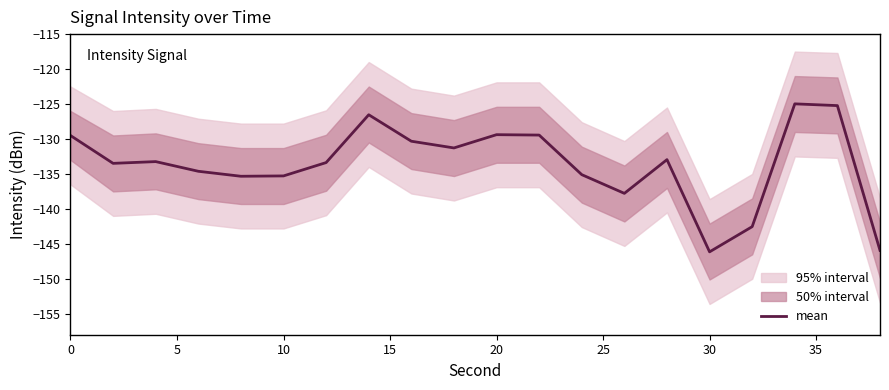

How many interior local peaks (higher than both neighbors) does the data have?

5